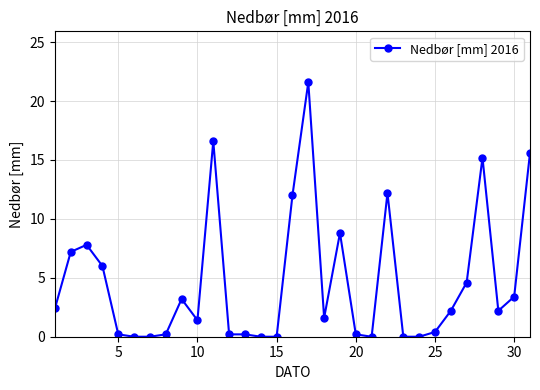

True or false: there are more than 0 points higher than both neighbors.

True